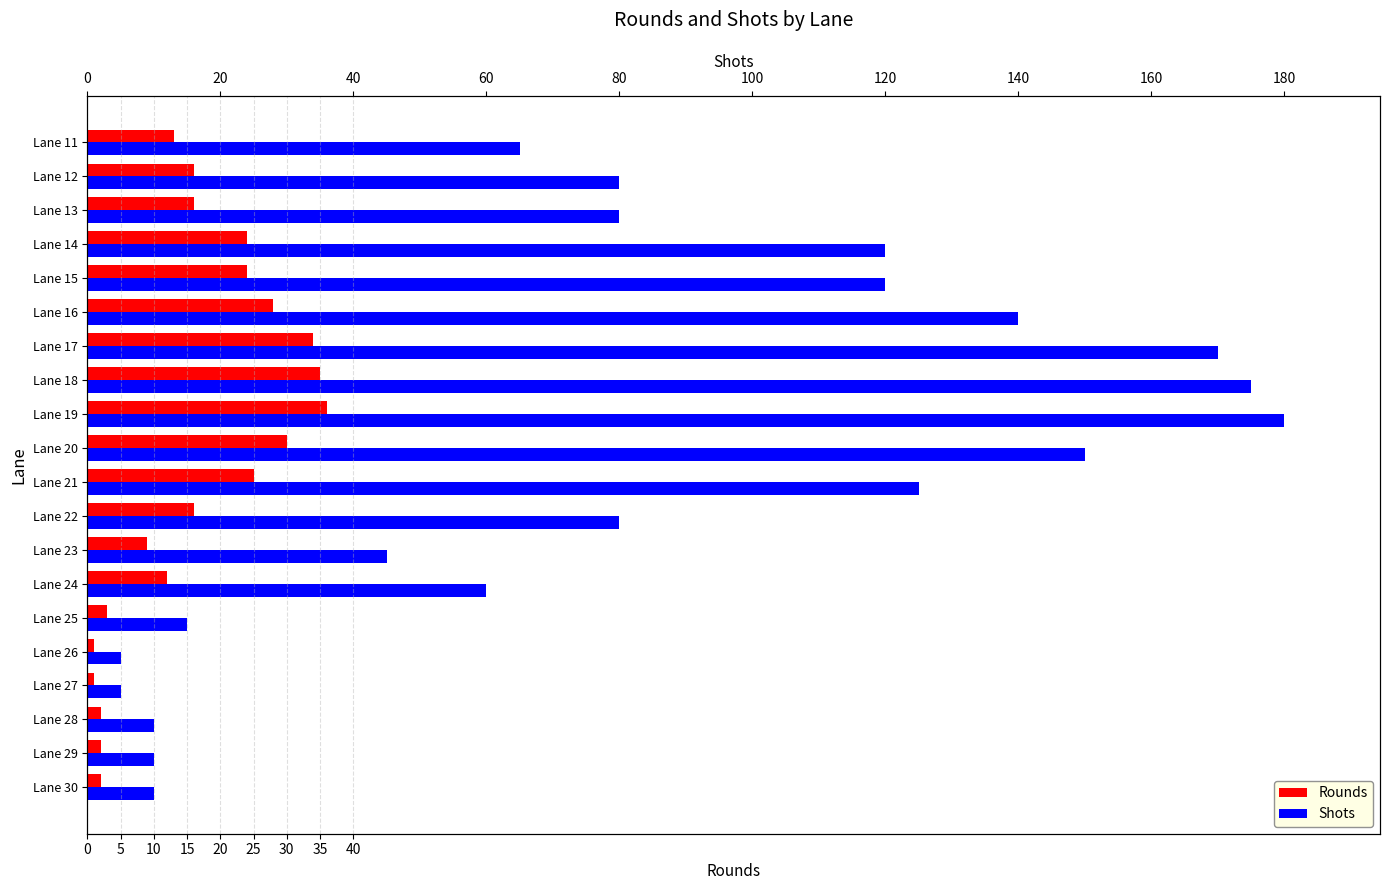

How many series are shown in this chart?

2